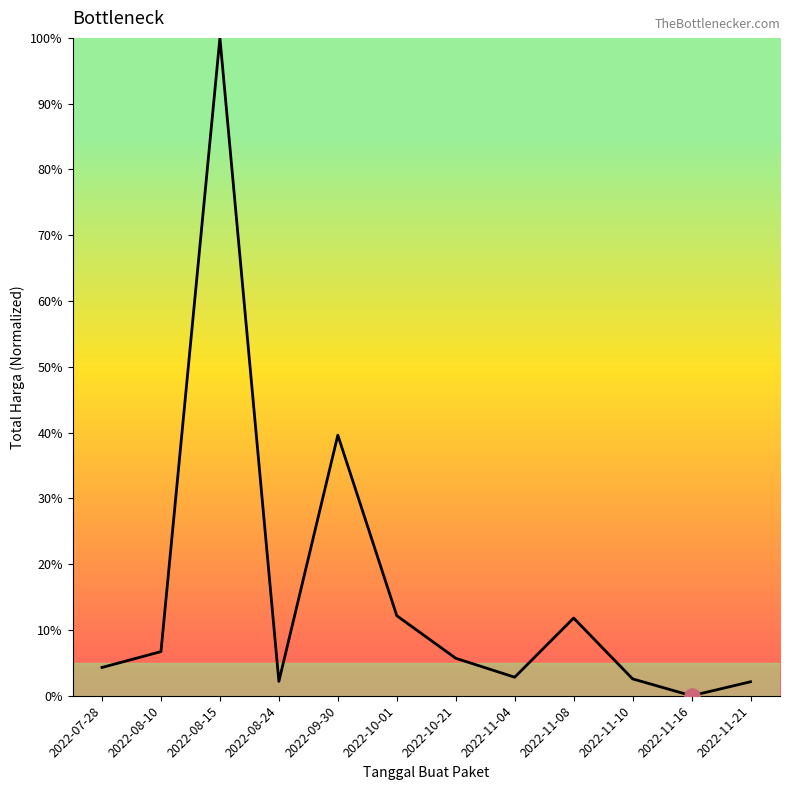

What is the total value across all series at 2022-11-10?

90.5